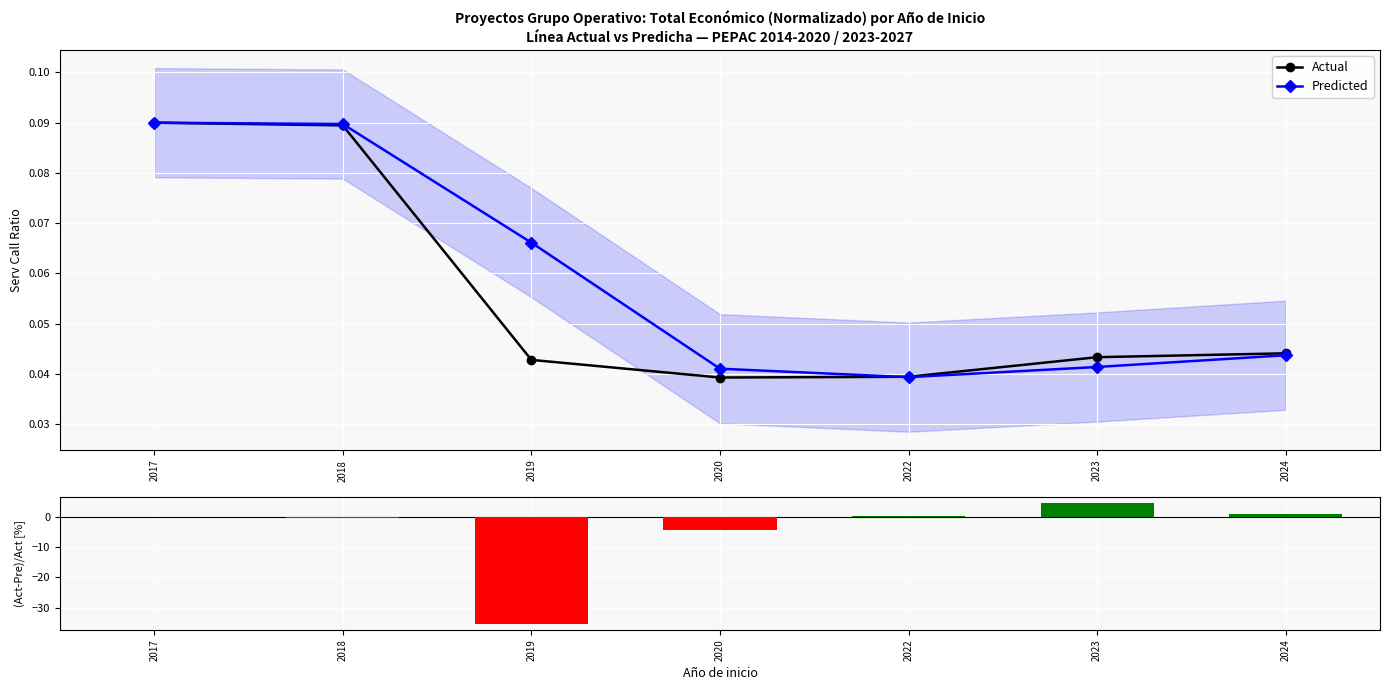

At which label does (Actual-Pred)/Actual reach its peak?

2023